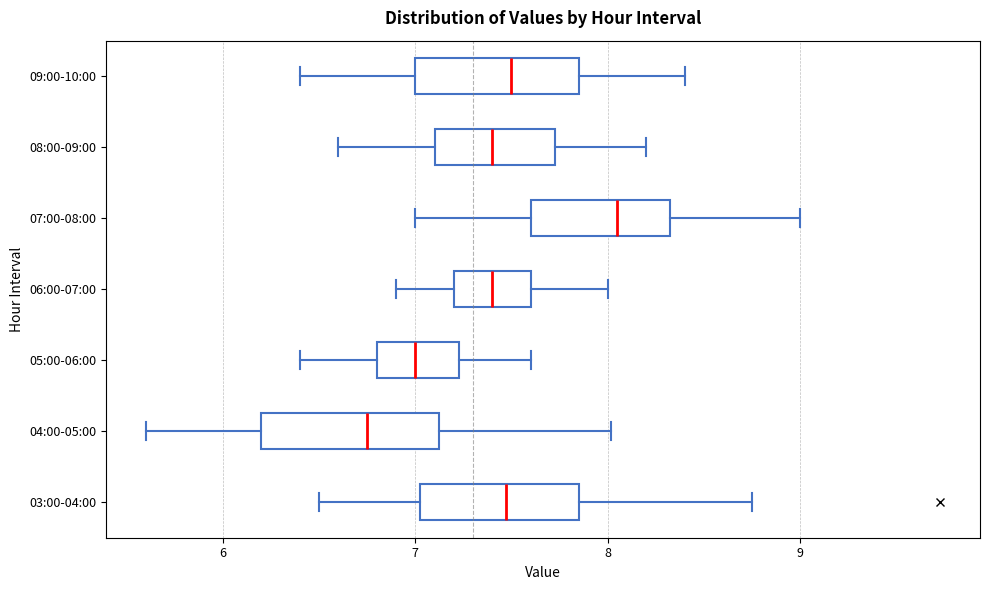

Which box's median line is the furthest to the right?

07:00-08:00